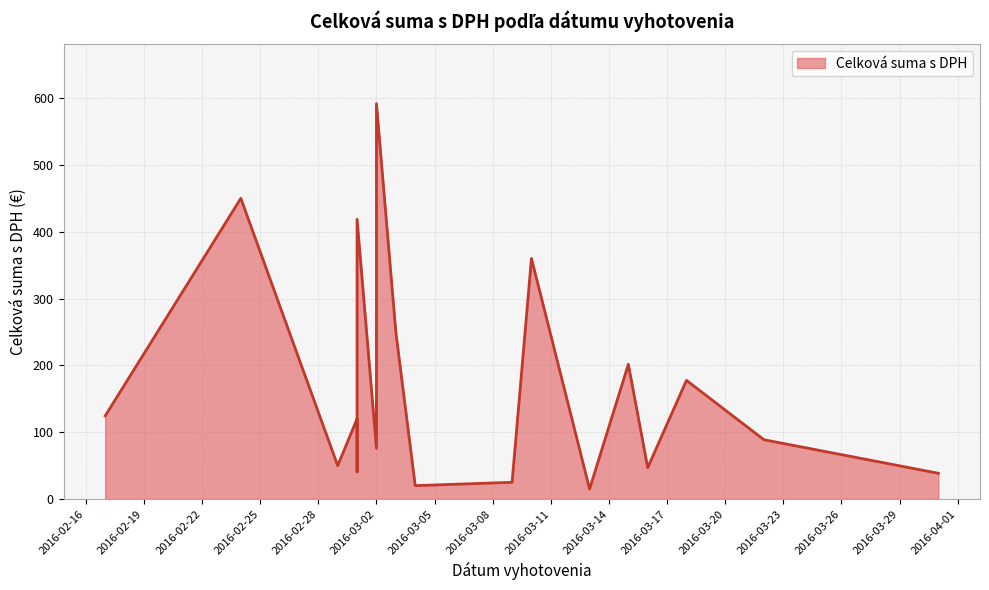

At which category does the chart reach its peak across all series?

2016-03-02